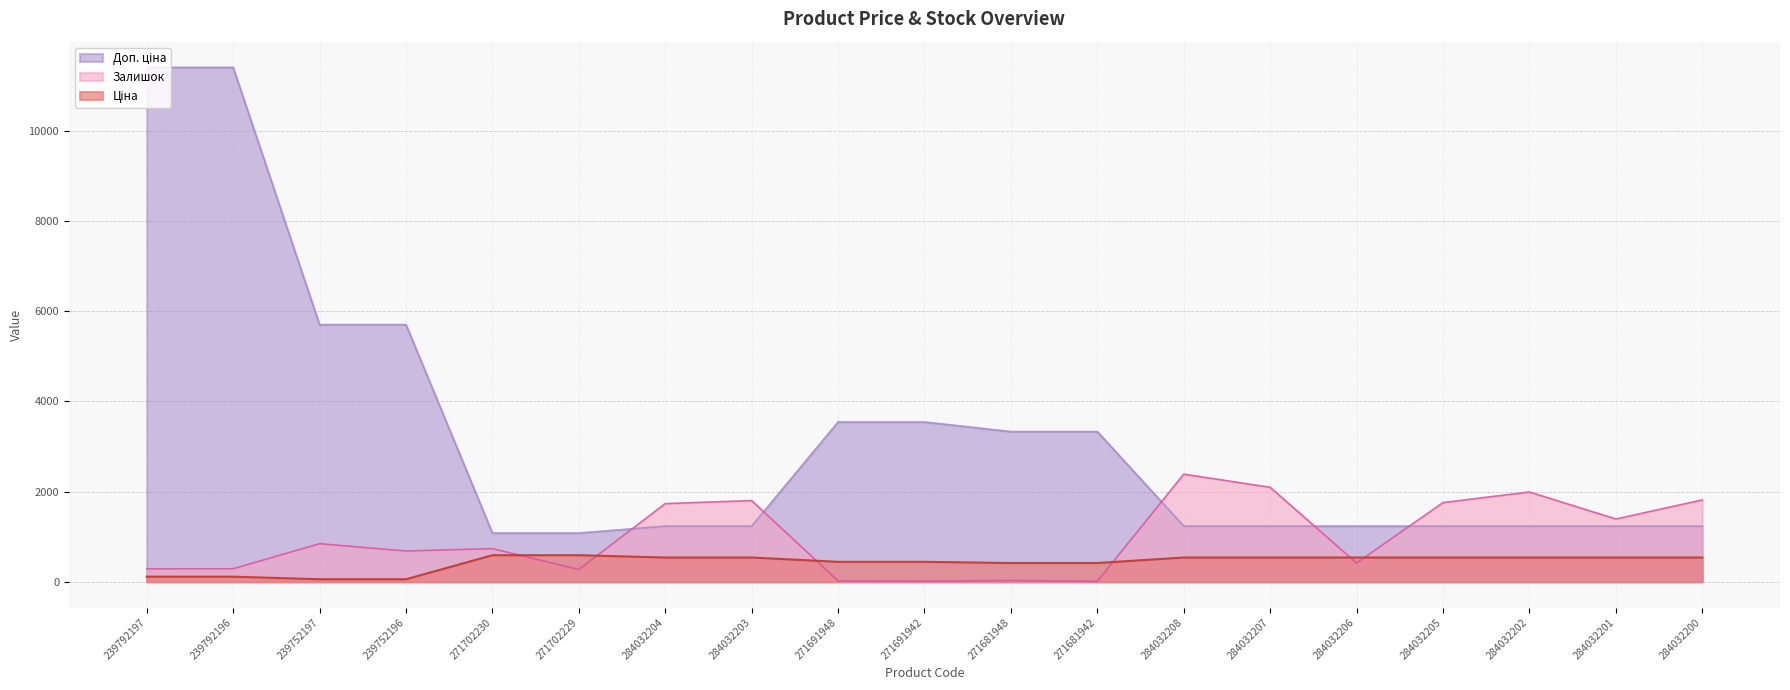

Reading left to right, what are all the values shown in this chart?

Ціна: 239792197=114.1	239792196=114.1	239752197=57.0	239752196=57.0	271702230=589.9	271702229=589.9	284032204=539.0	284032203=539.0	271691948=443.1	271691942=443.1	271681948=416.6	271681942=416.6	284032208=539.0	284032207=539.0	284032206=539.0	284032205=539.0	284032202=539.0	284032201=539.0	284032200=539.0
Доп. ціна: 239792197=11410.0	239792196=11410.0	239752197=5705.0	239752196=5705.0	271702230=1081.7	271702229=1081.7	284032204=1235.4	284032203=1235.4	271691948=3545.0	271691942=3545.0	271681948=3332.5	271681942=3332.5	284032208=1235.4	284032207=1235.4	284032206=1235.4	284032205=1235.4	284032202=1235.4	284032201=1235.4	284032200=1235.4
Залишок: 239792197=289.0	239792196=290.0	239752197=845.0	239752196=683.0	271702230=736.0	271702229=273.0	284032204=1734.0	284032203=1802.0	271691948=22.0	271691942=13.0	271681948=30.0	271681942=10.0	284032208=2388.0	284032207=2096.0	284032206=417.0	284032205=1757.0	284032202=1992.0	284032201=1393.0	284032200=1816.0